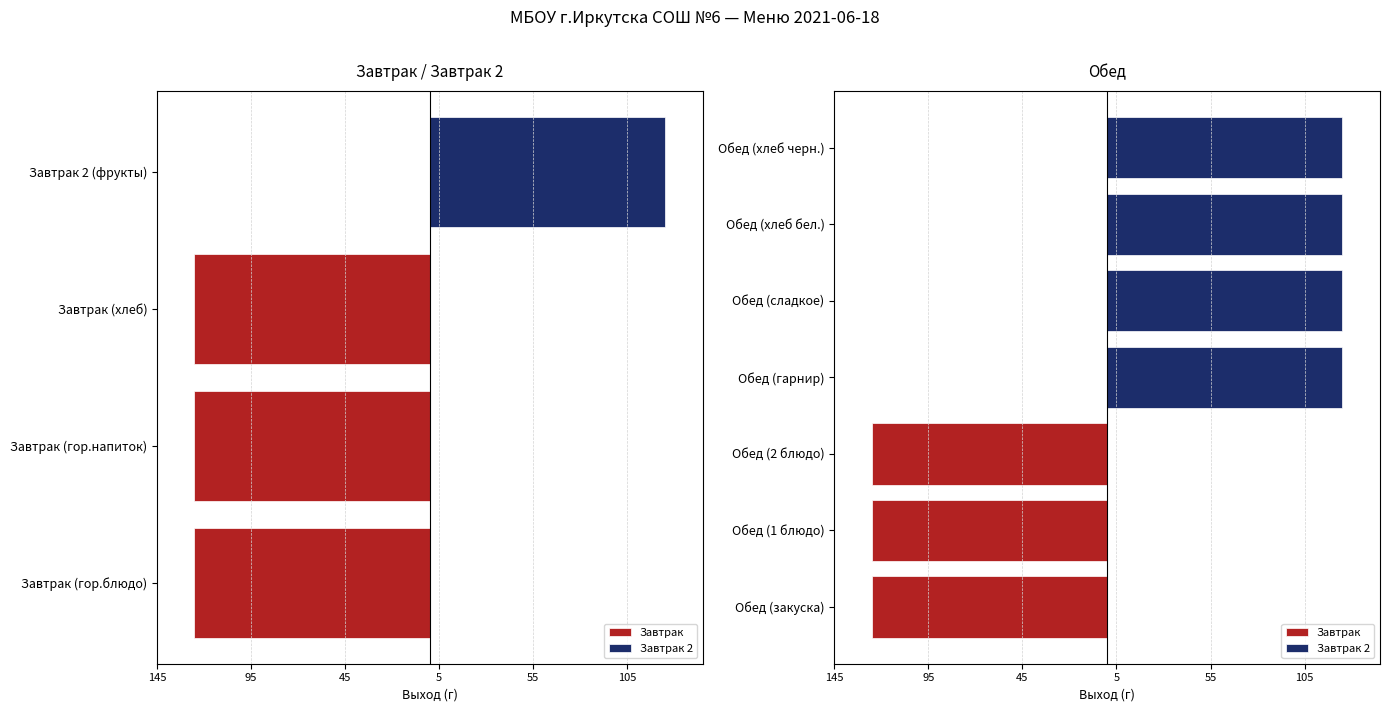

What is the difference between the Завтрак values at Обед (1 блюдо) and Обед (гарнир)?

125